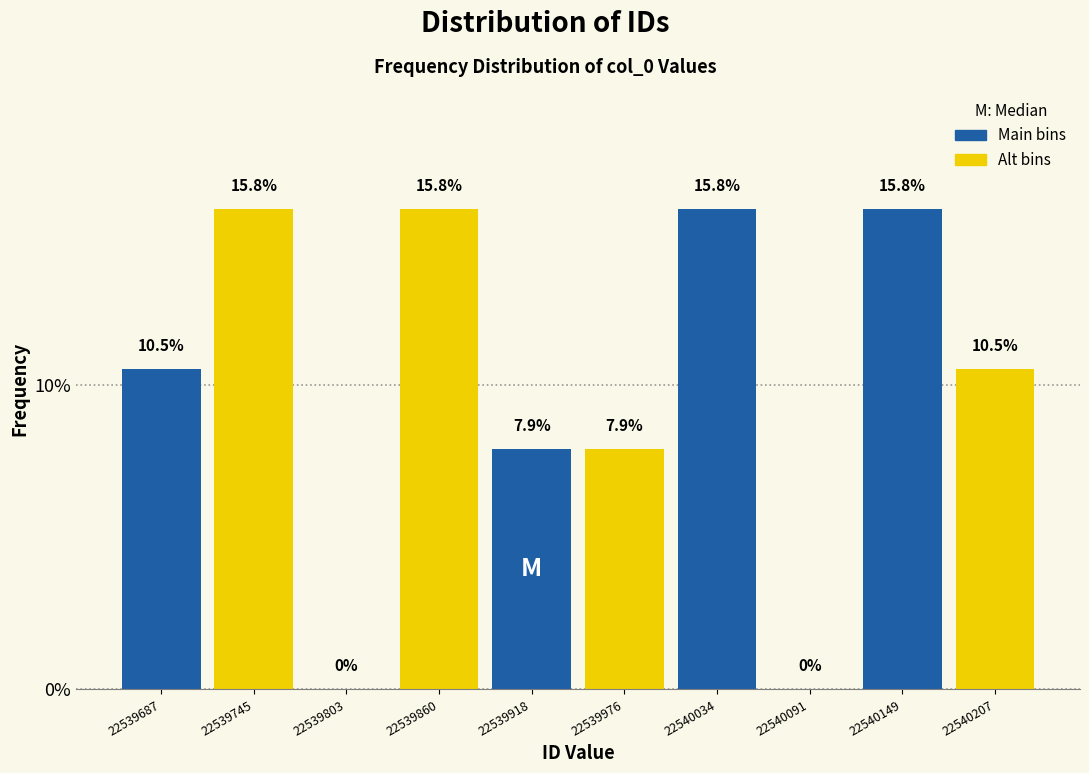

What is the height of the bar covering 22540010 to 22540060 on the x-axis? The bar edges are not printed on the chart, so give them approximately, as read against the axis.

15.8